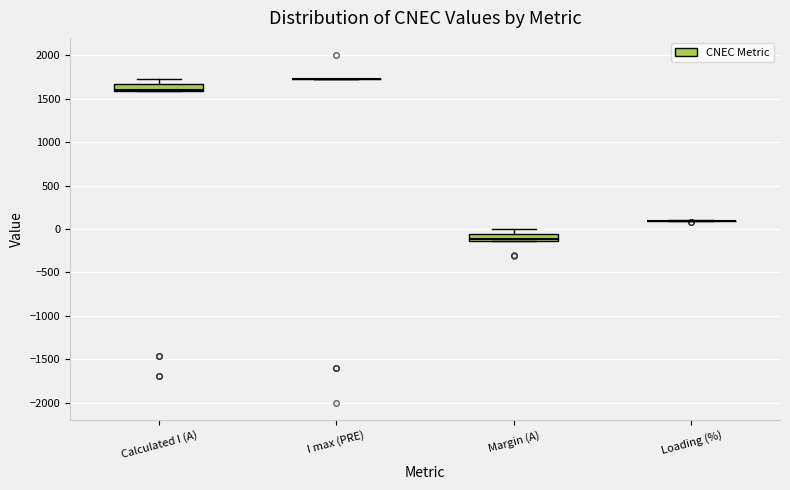

Reading left to right, read every box against the y-axis: the position of its median line, the range the box covers, and the ends of its whiskers. The values are not printed on the chart, so give them approximately, as read against the axis.

Calculated I (A): median 1600 (just above the box's lower edge), box 1600 to 1650, whiskers 1600 to 1700
I max (PRE): box collapsed to a line at 1700, whiskers 1700 to 1700
Margin (A): median -100, box -150 to -50, whiskers -150 to 0
Loading (%): box collapsed to a line at 100, whiskers 100 to 100